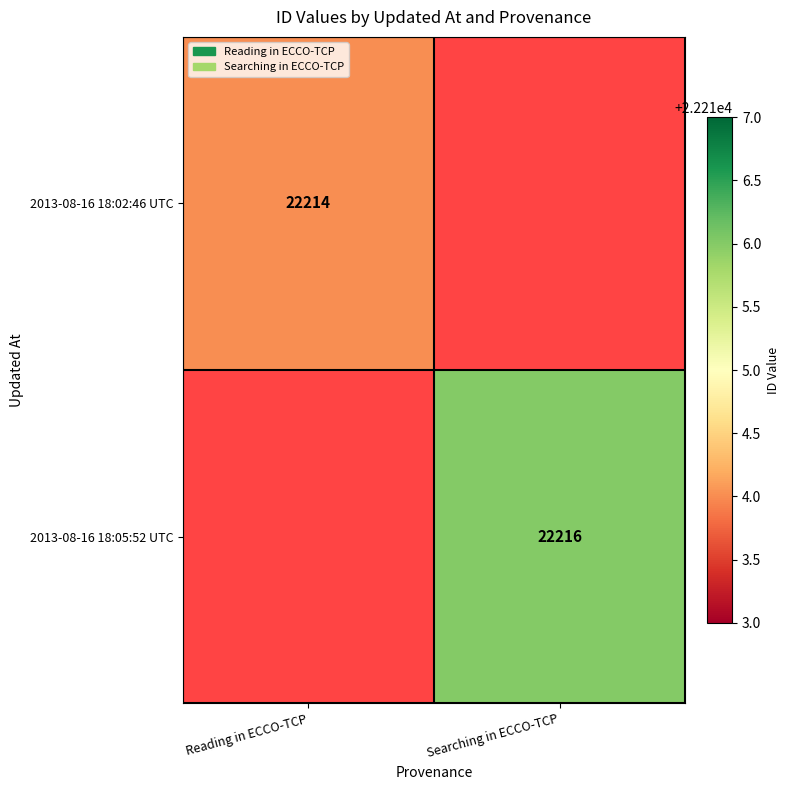

True or false: 2013-08-16 18:05:52 UTC has a value of 37051 at Searching in ECCO-TCP.

False